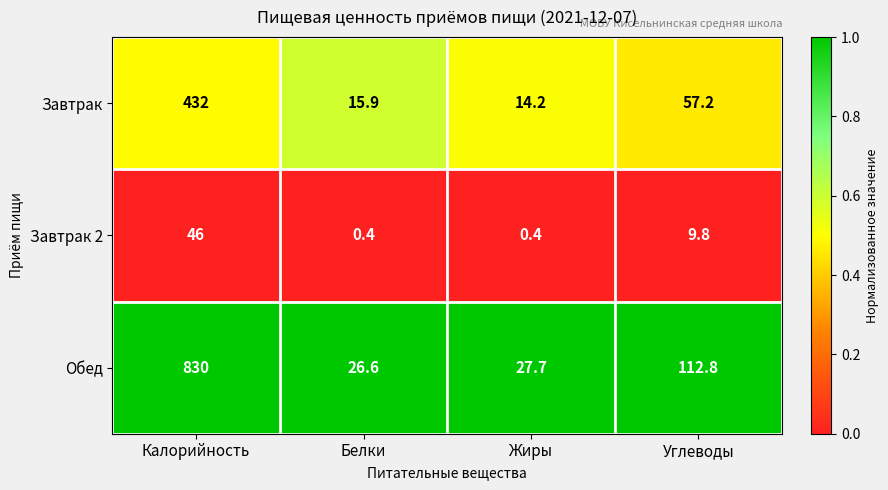

Where is Завтрак nearest to the value 223?

Углеводы